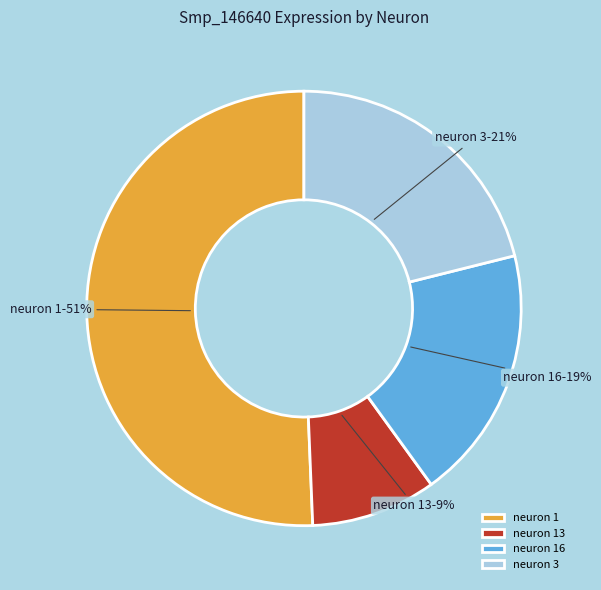

Rank the categories by value from lowest to highest.

neuron 13, neuron 16, neuron 3, neuron 1